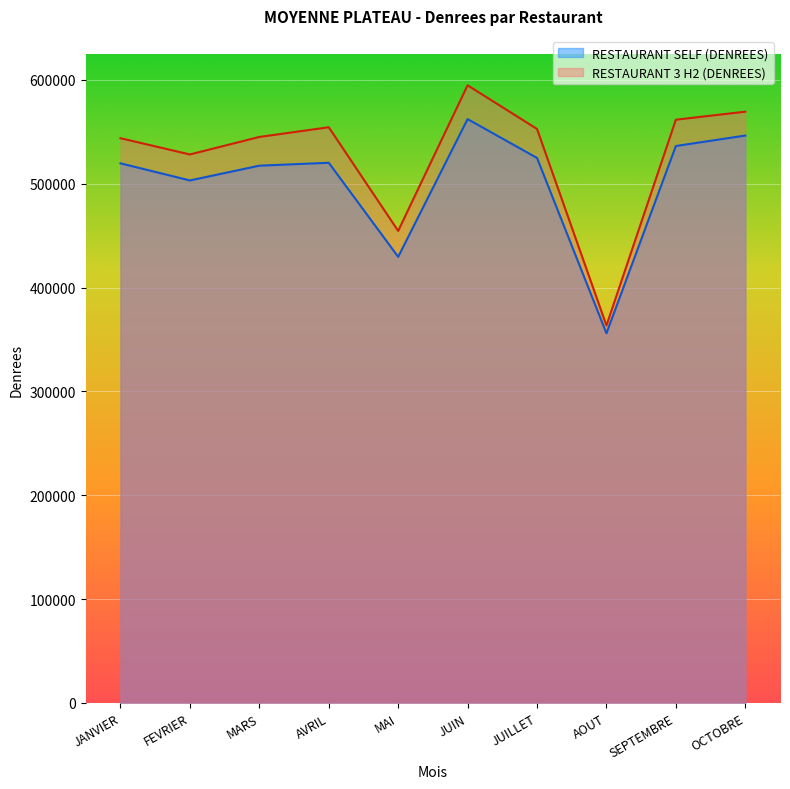

Reading right to left, extract all data points from this chart.

RESTAURANT SELF (DENREES): 546414	536336	355992	524853	562259	429614	520201	517404	503186	519665
RESTAURANT 3 H2 (DENREES): 569410	561674	363477	552767	594819	454596	554421	545077	528212	543854